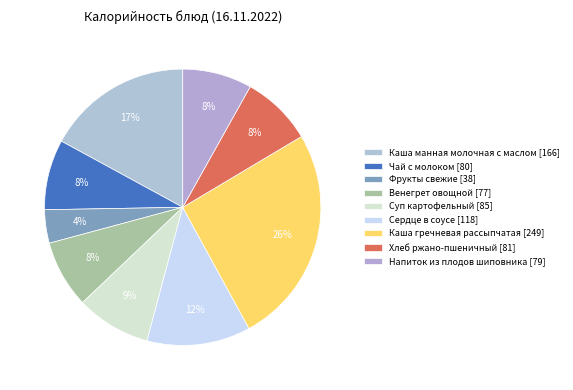

Is there any slice that represents more than half of the pie?

No